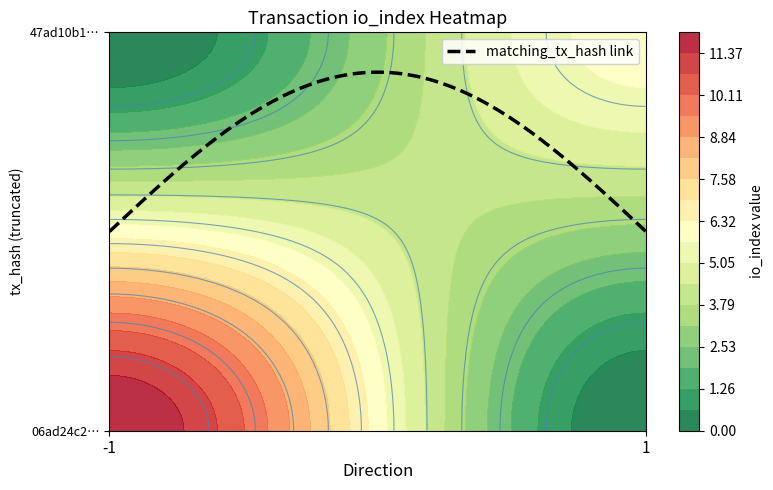

At how many categories does at least one series exceed 3?

1